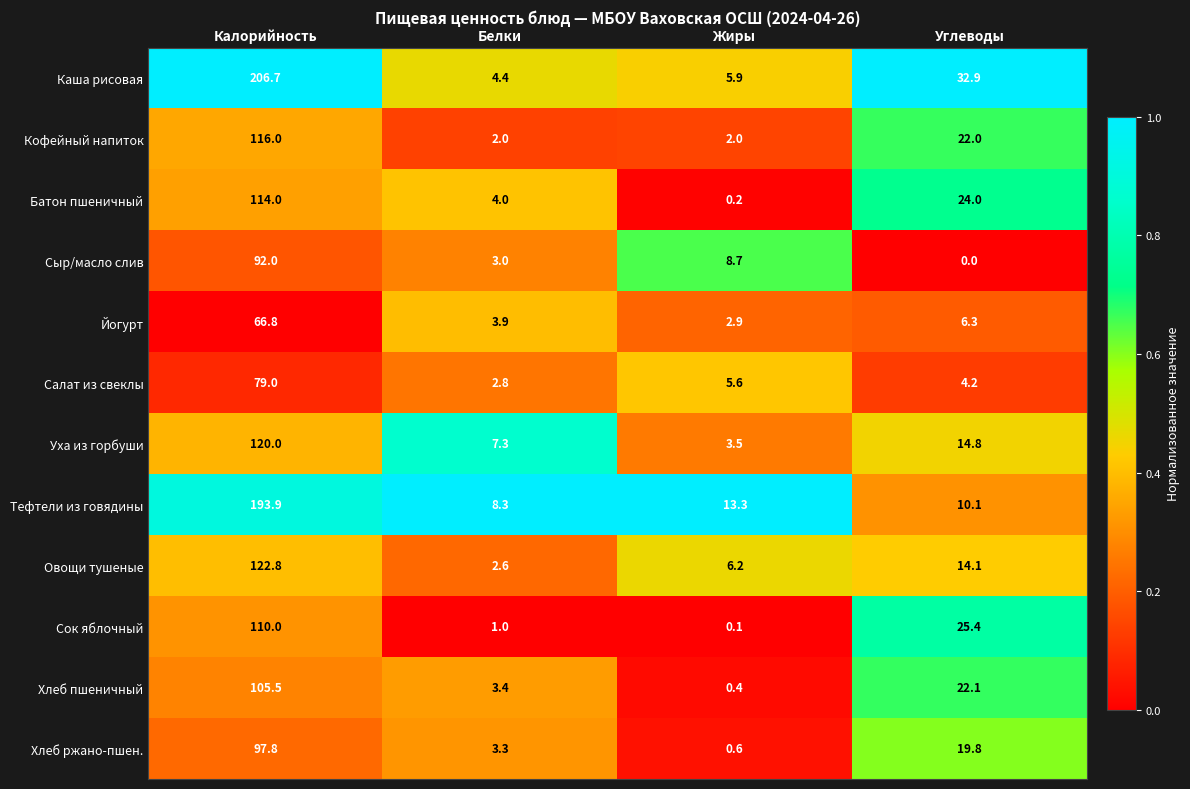

At how many categories does at least one series exceed 0?

4